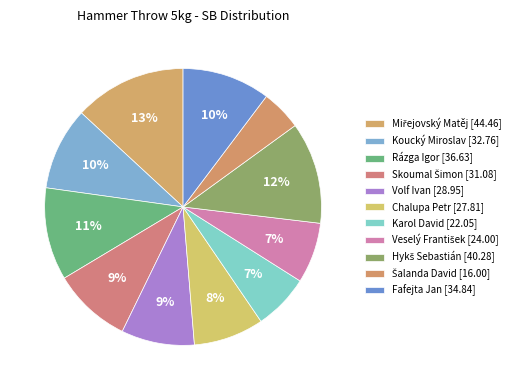

How many segments does this pie chart have?

11